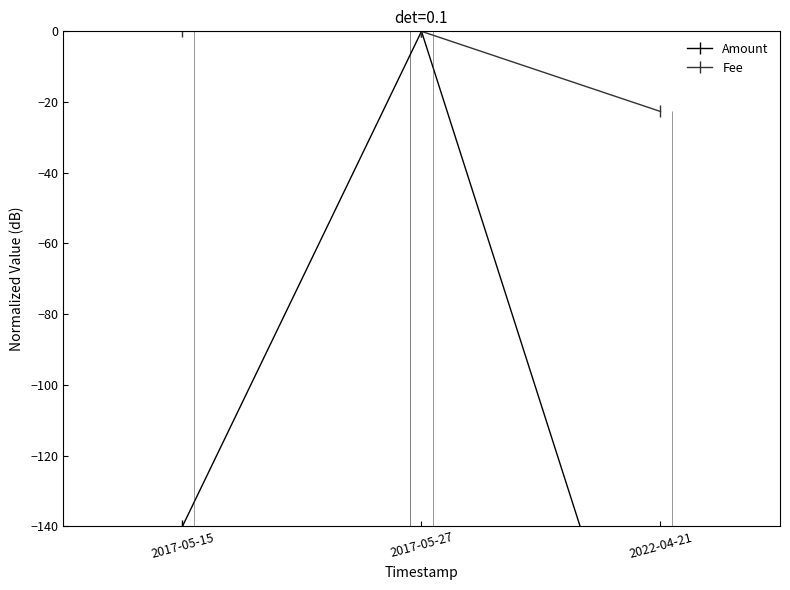

The Fee series shows 0.0 at 2017-05-27. True or false?

True